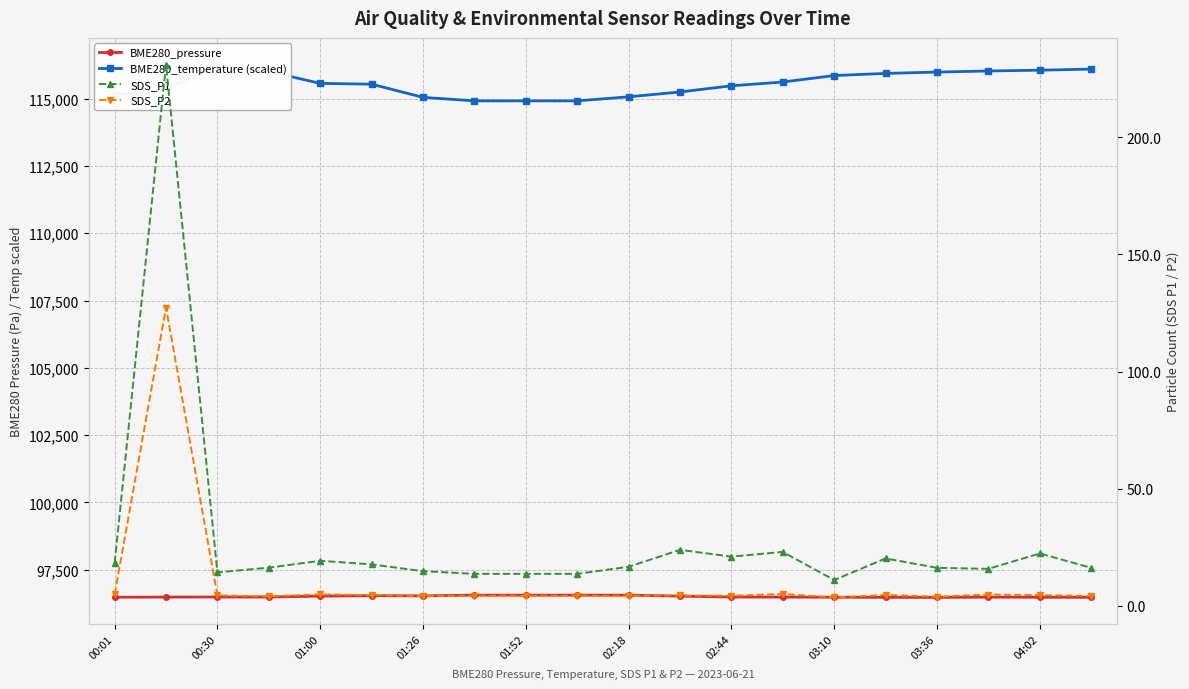

What position from the left is 00:01?

1